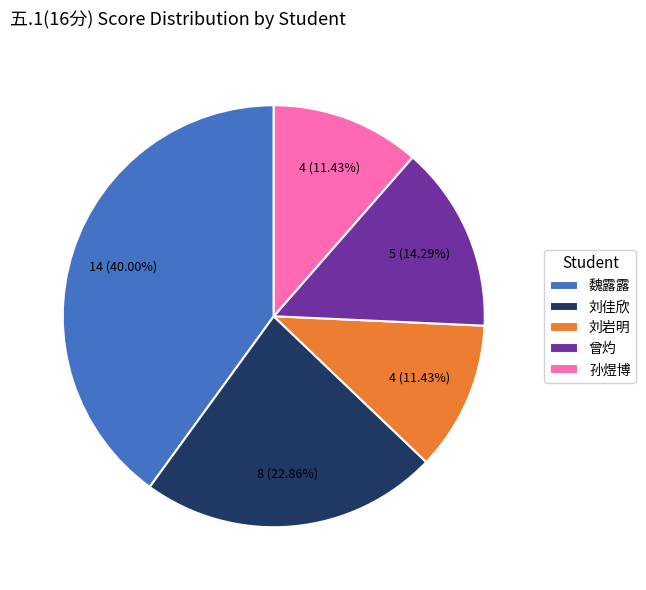

Is the sum of 刘佳欣 and 孙煜博 greater than half?

No